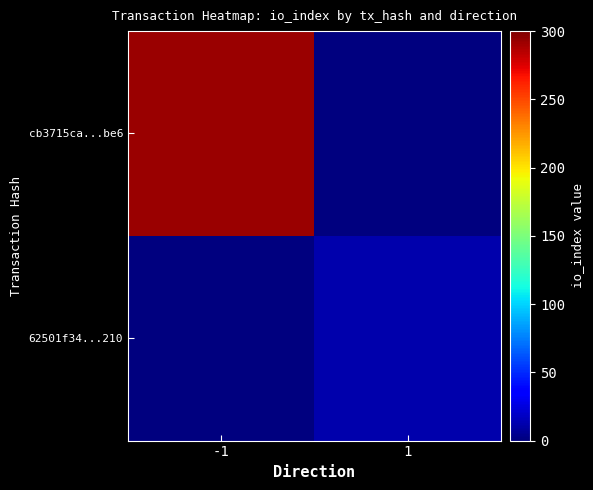

Which has a higher value, 1 or -1?

-1